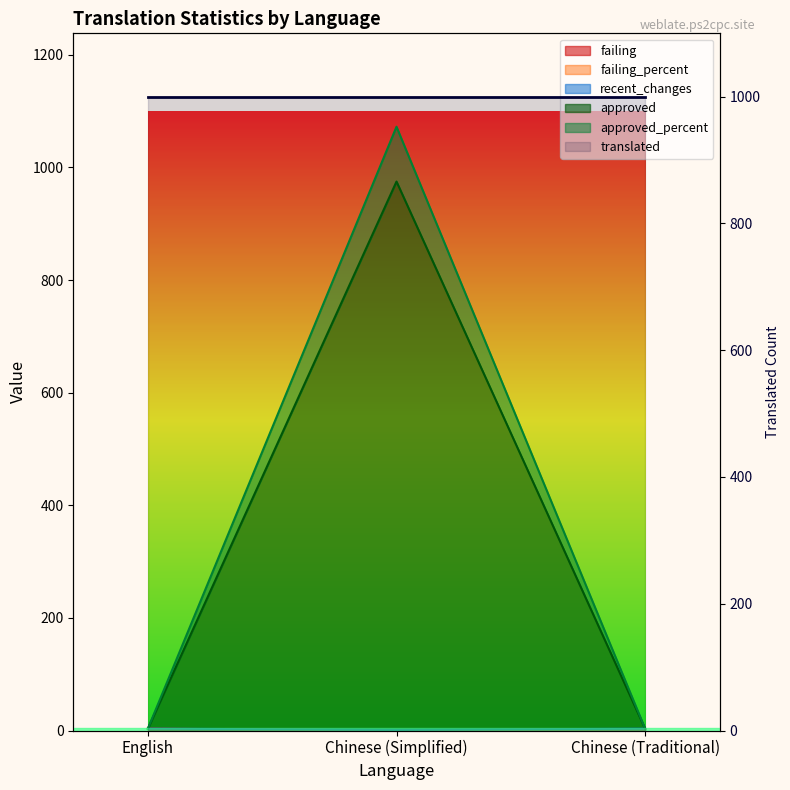

How many failing values are between 0 and 3?

3